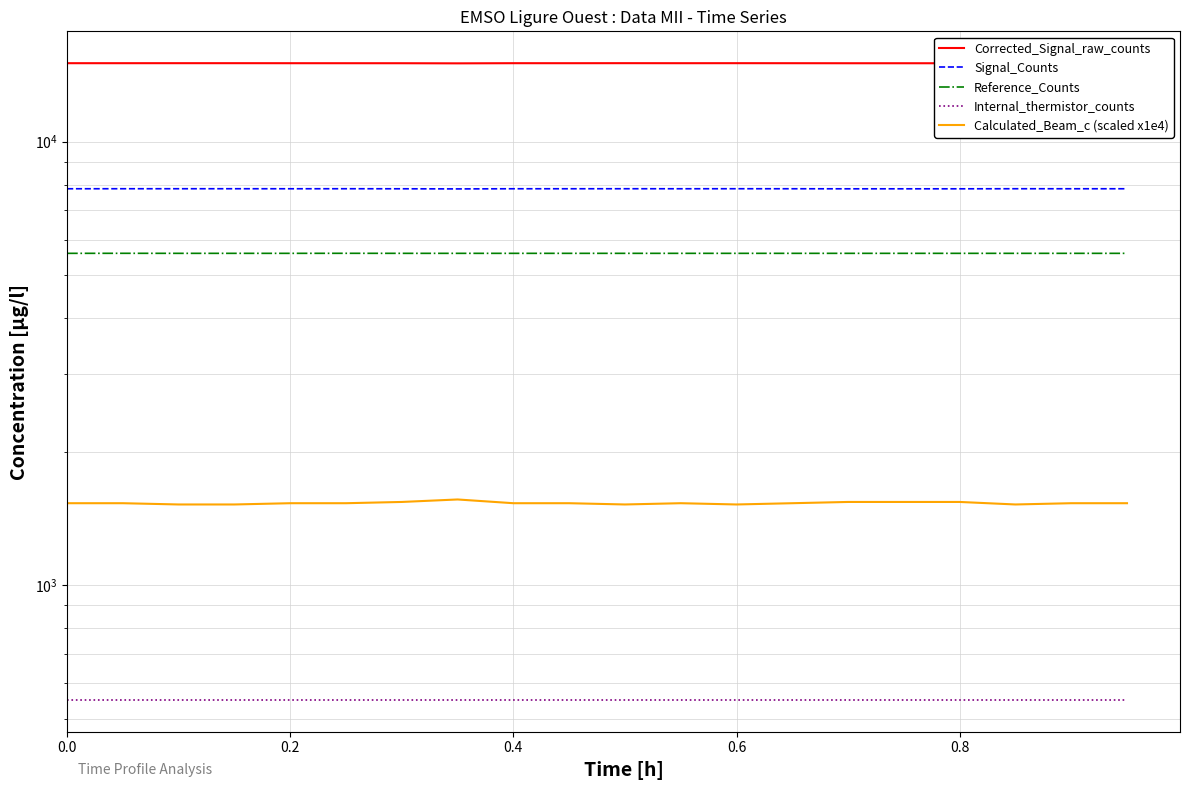

What is the value of the Calculated_Beam_c (scaled x1e4) point at the 4th from the left?

1520